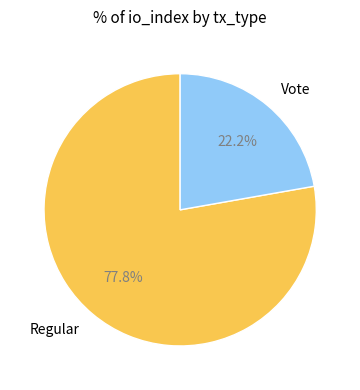

The Regular slice represents 69% of the pie. True or false?

False